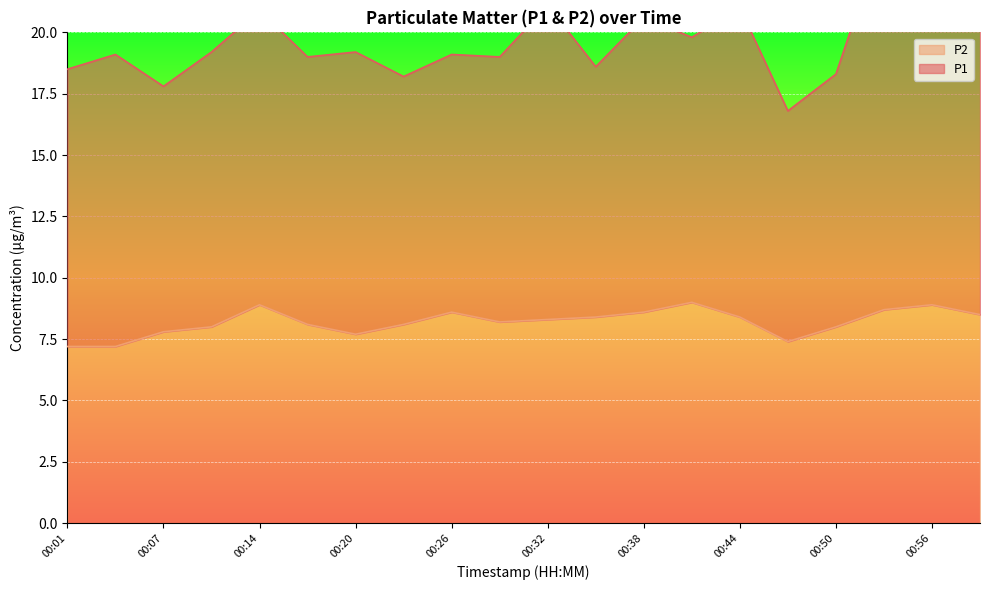

Rank the categories by value from highest to lowest.

00:41, 00:14, 00:56, 00:53, 00:26, 00:38, 00:59, 00:35, 00:44, 00:32, 00:29, 00:17, 00:23, 00:10, 00:50, 00:07, 00:20, 00:47, 00:01, 00:04